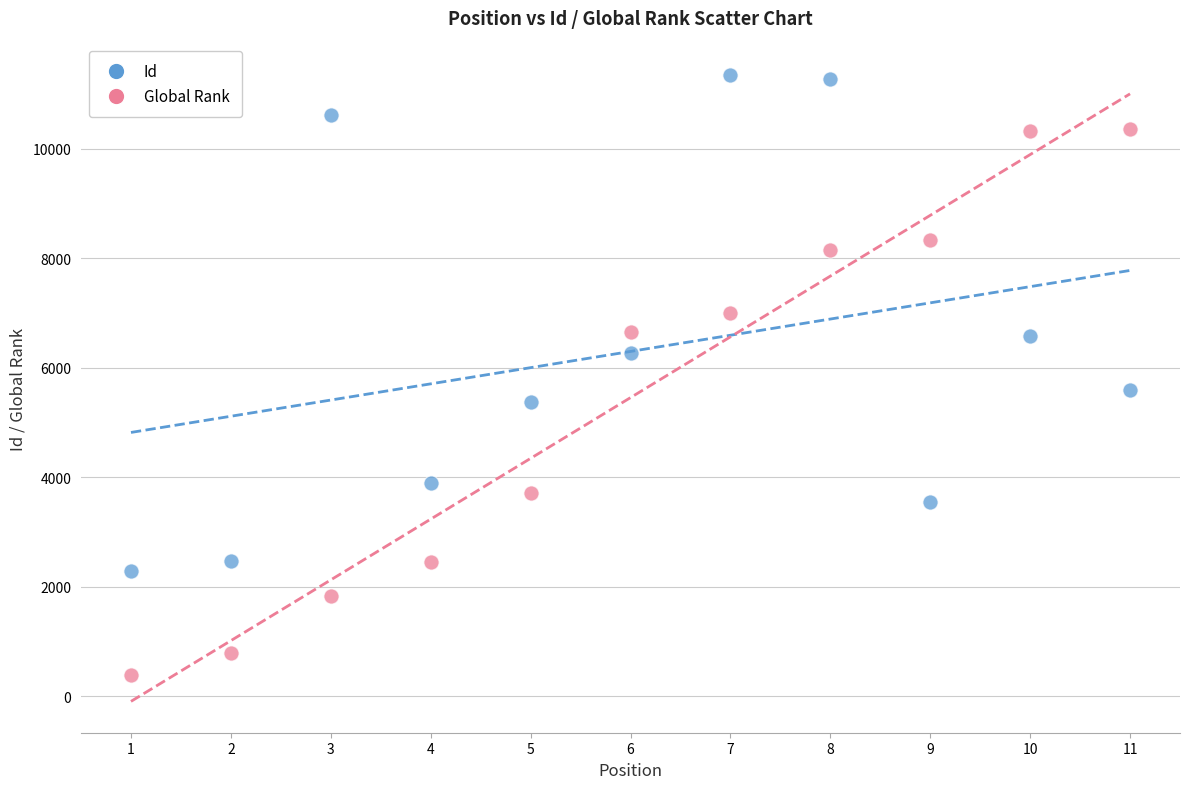

What are all the series names shown in the legend?

Id, Global Rank